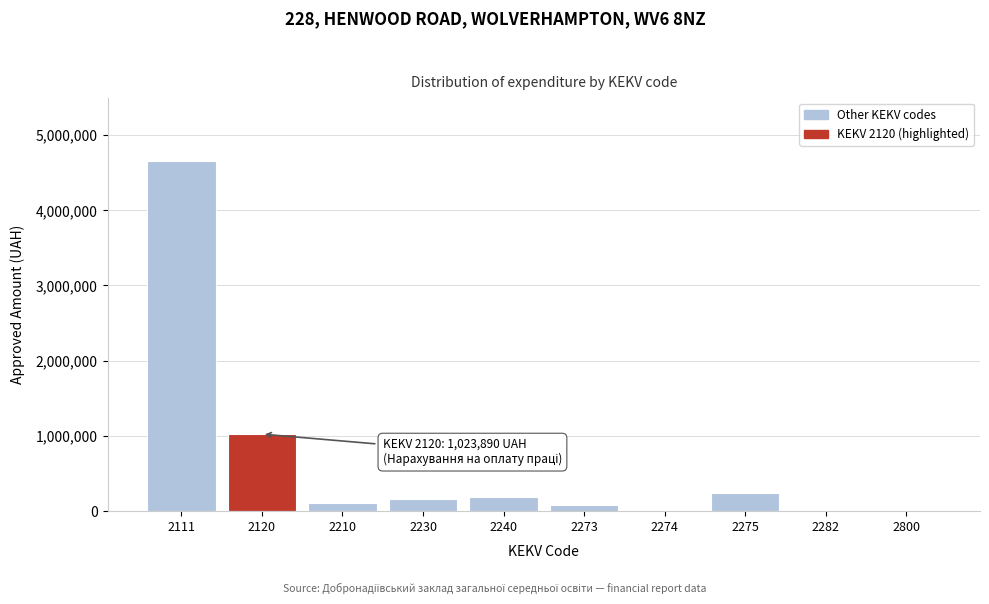

What is the sum of all values?

6478440